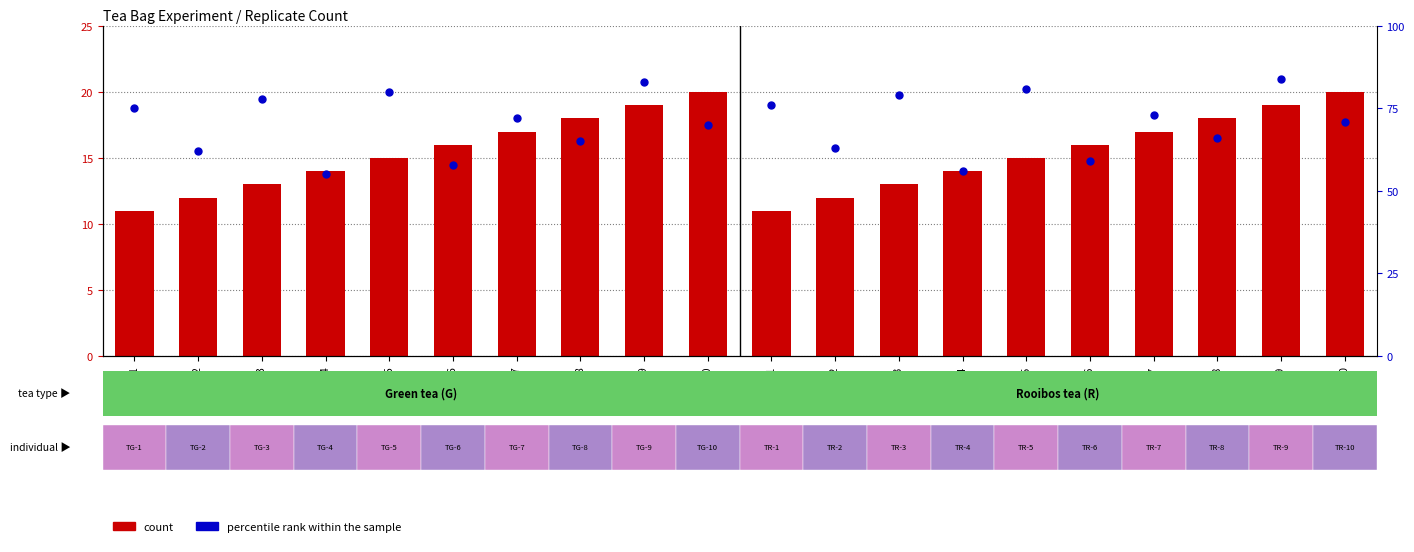

Is the value of count at TG-4 greater than the value of percentile rank within the sample at TR-2?

No